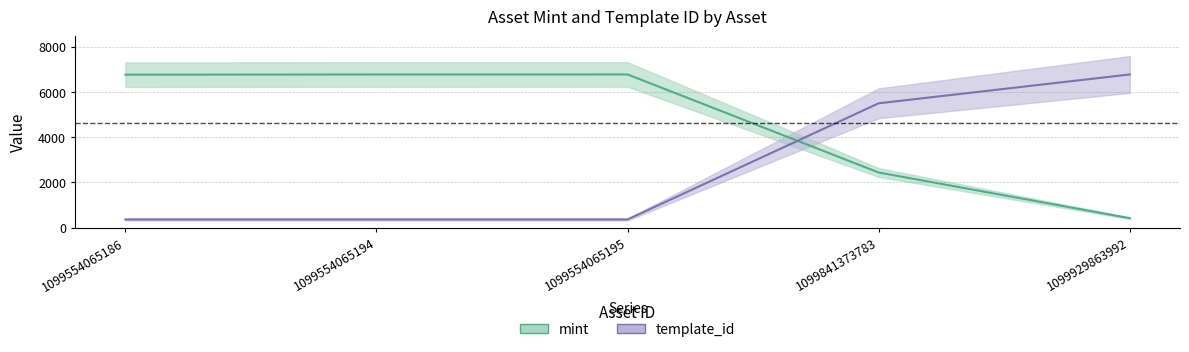

Where is template_id nearest to the value 3565?

1099841373783